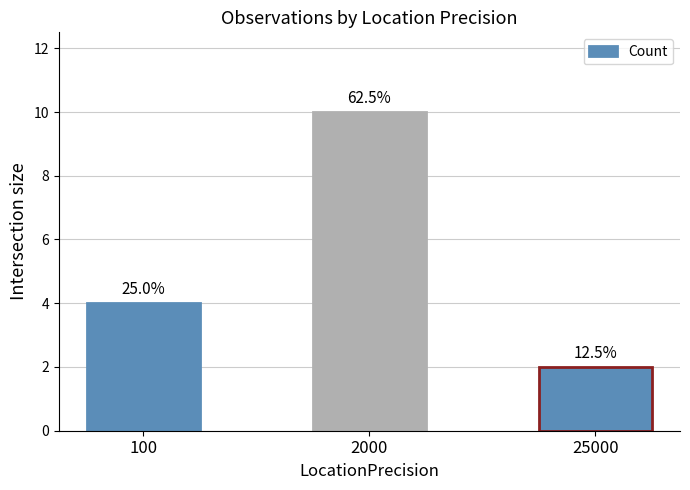

List the labels in order of value, largest first.

2000, 100, 25000